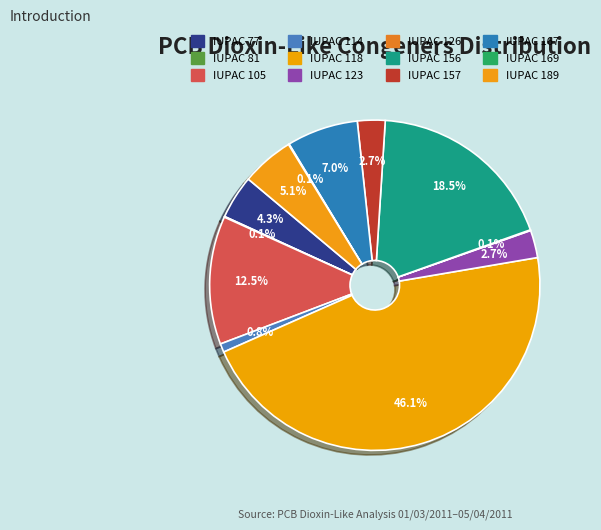

What portion of the pie excludes IUPAC 105?

87.5%